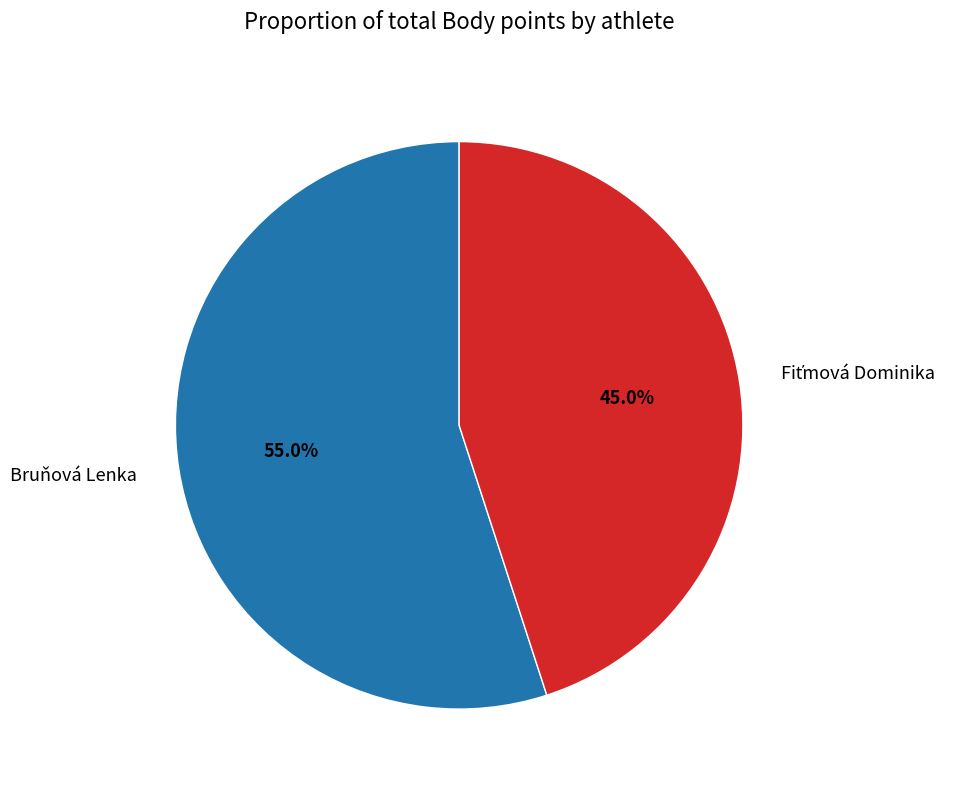

Count the number of slices in the pie.

2